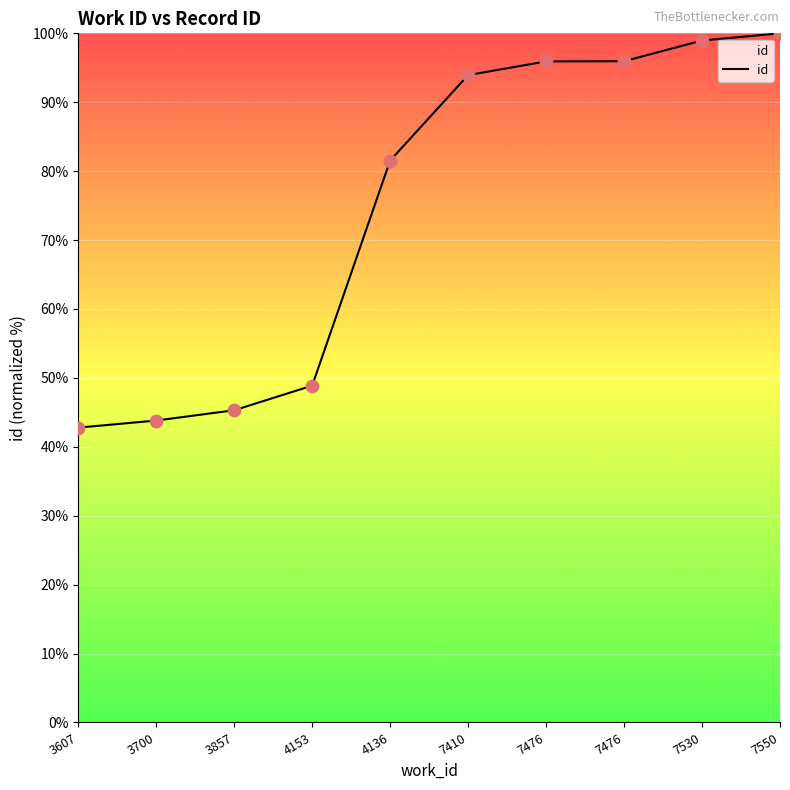

Between 7476 and 7550, which is larger?

7550